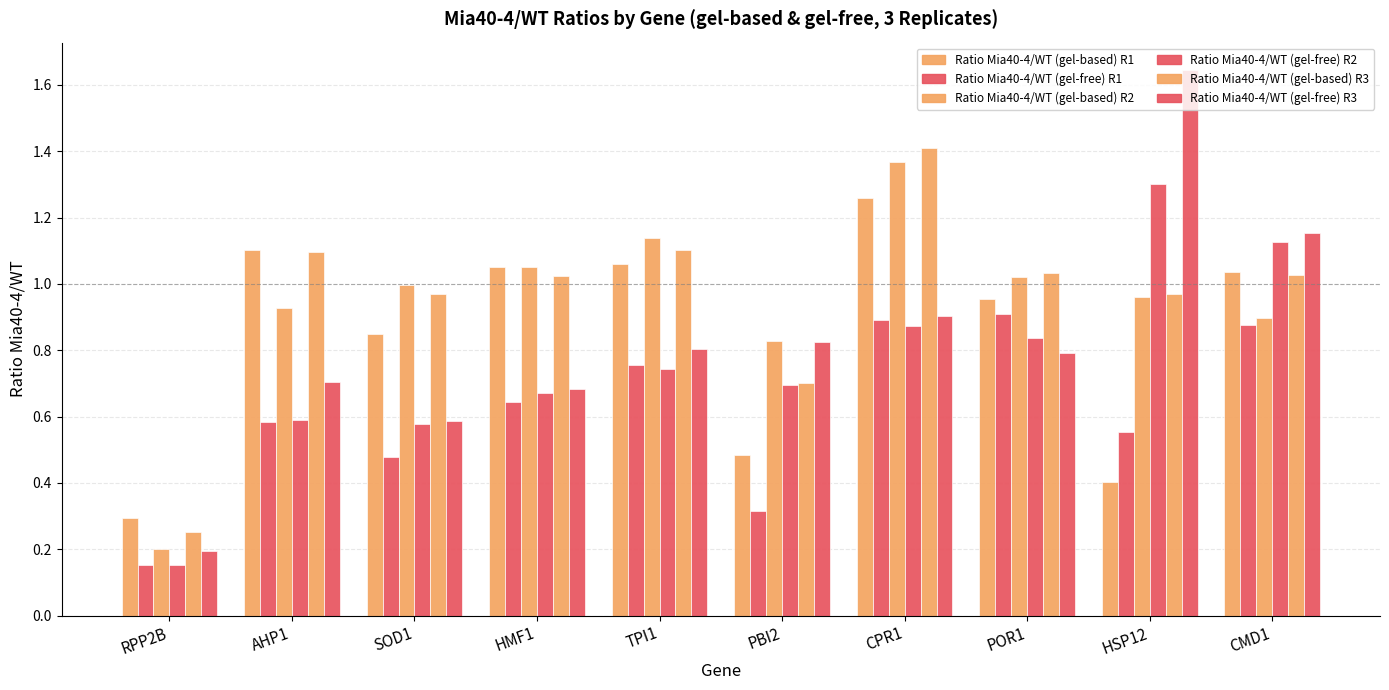

What is the approximate value of Ratio Mia40-4/WT (gel-free) R2 at CPR1?

0.9